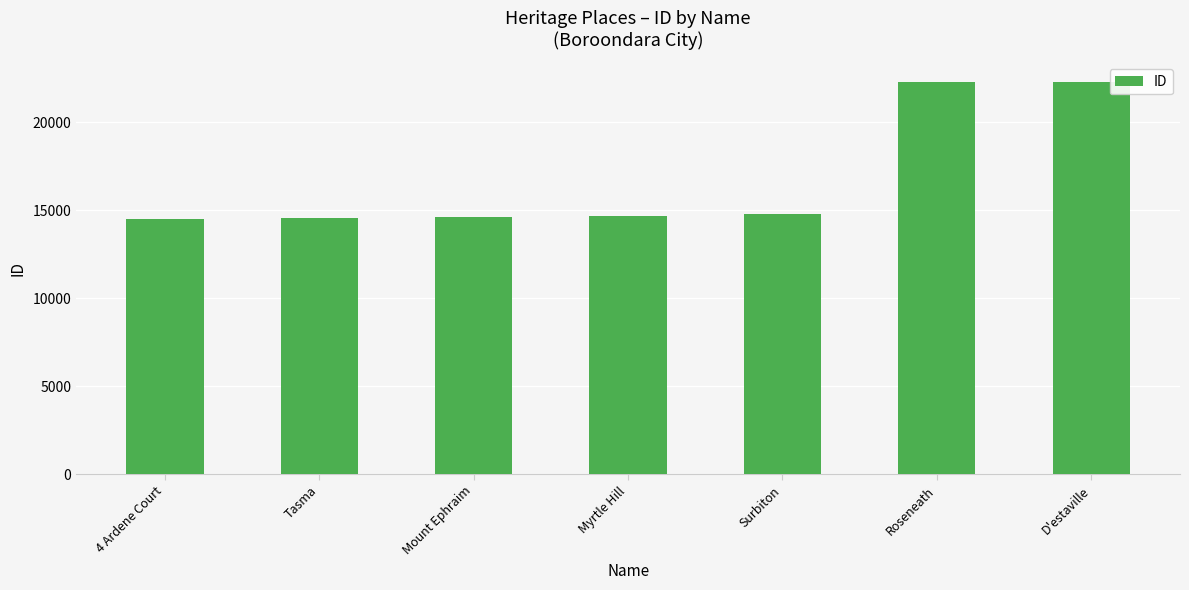

The value at Roseneath is 35276. True or false?

False